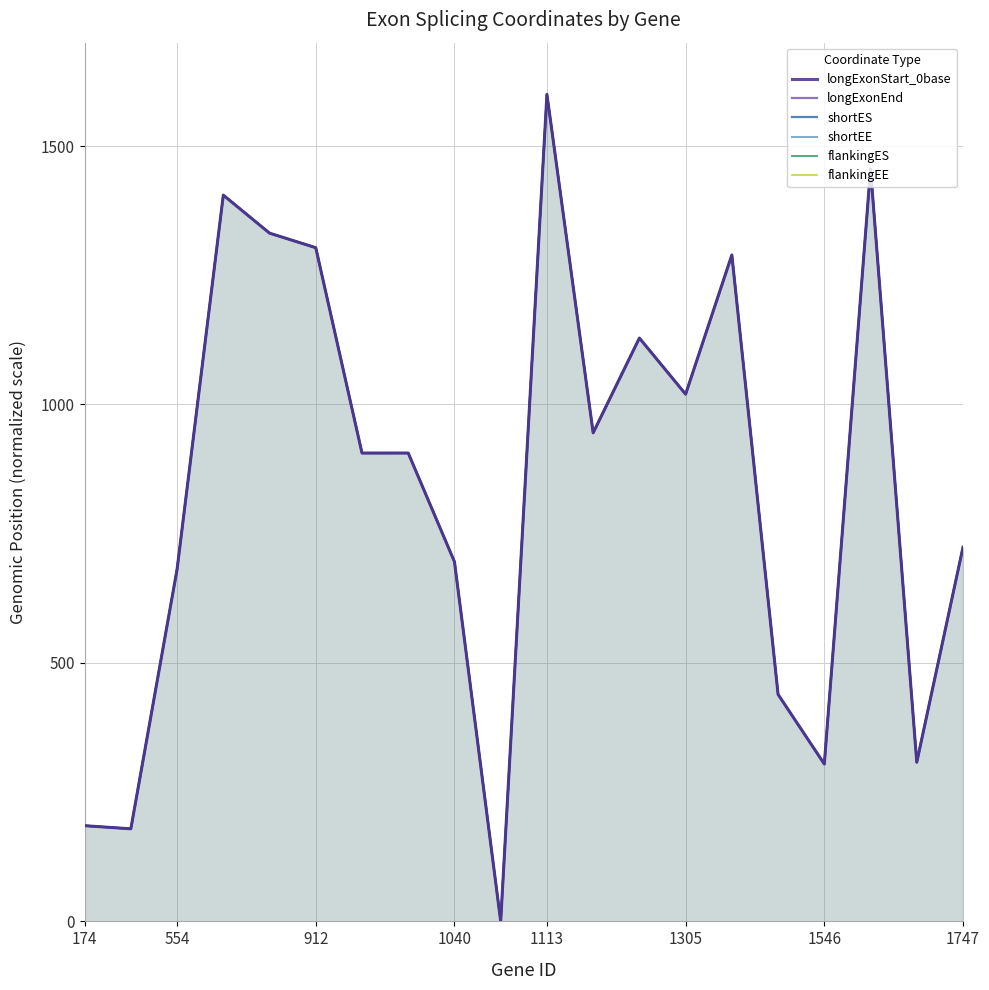

Which series has the largest range (max minus min)?

flankingES